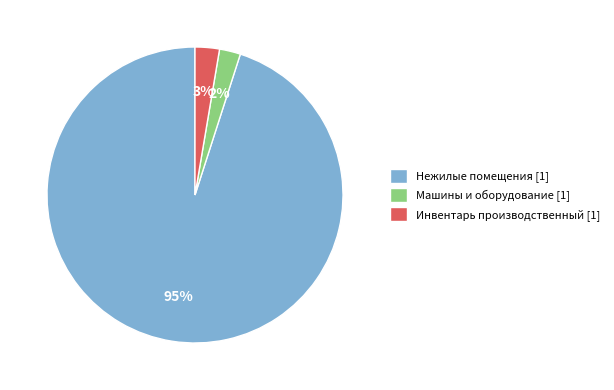

Which category has the biggest portion of the pie?

Нежилые помещения [1]